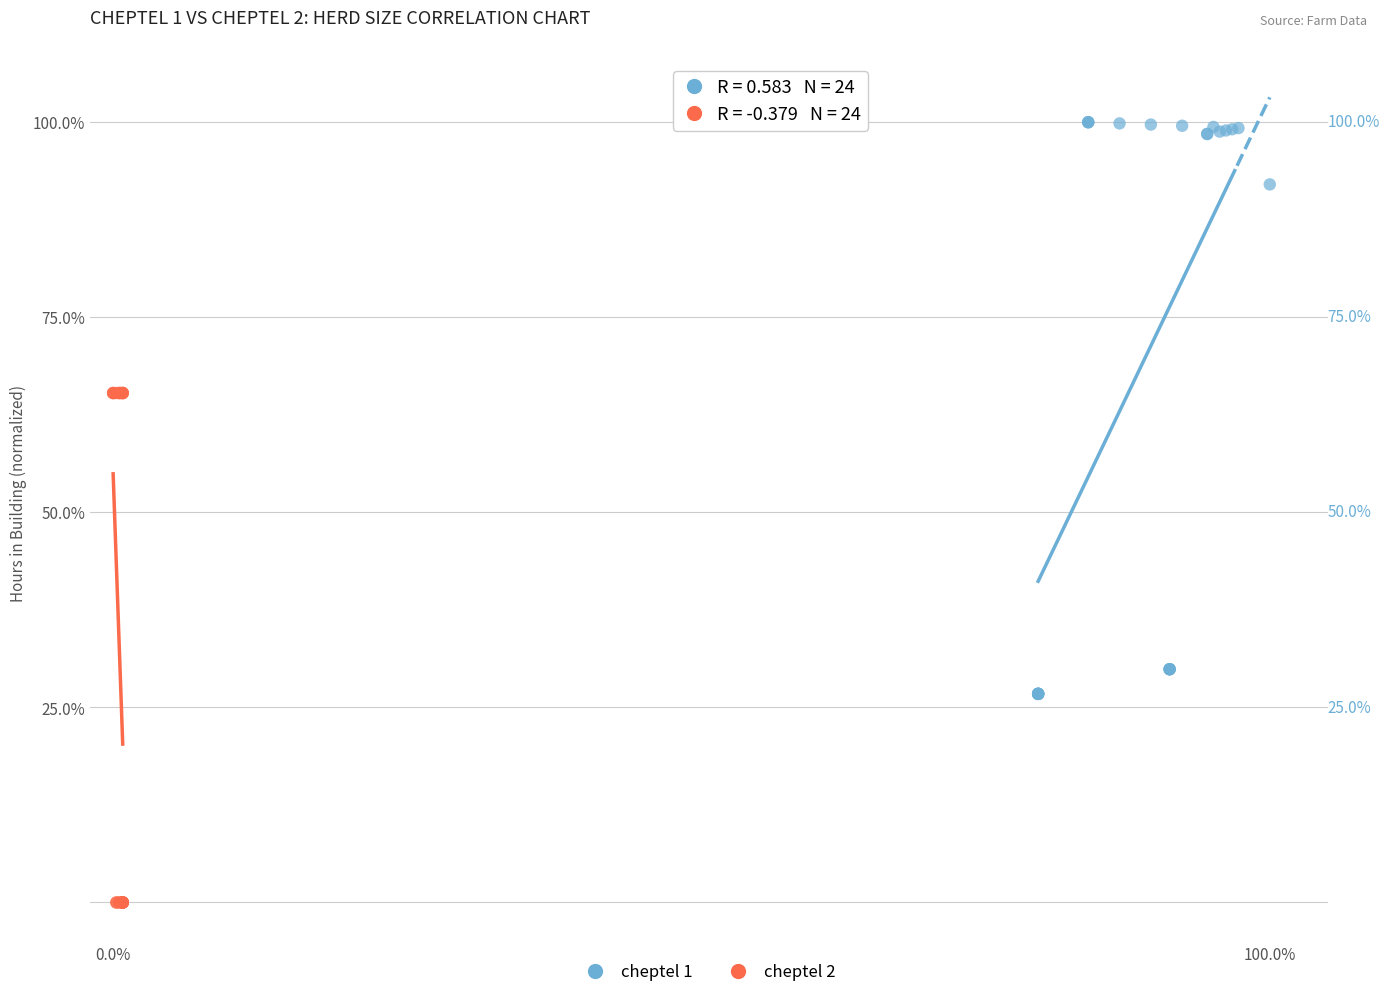

Which series contains the lowest Y value?

cheptel 2